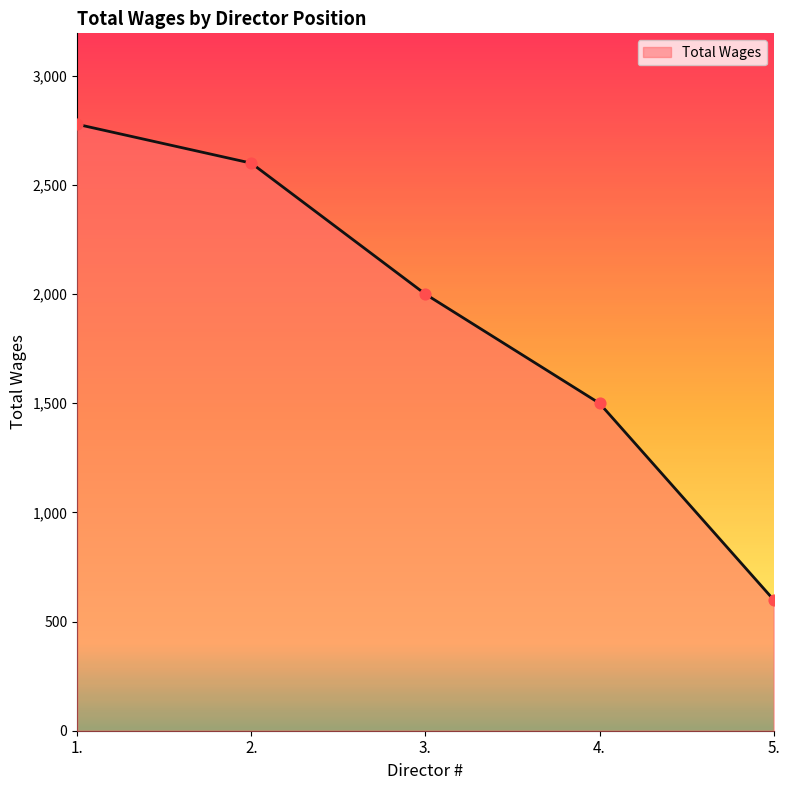

Approximately how many times larger is the value at 3. compared to 1.?

0.7